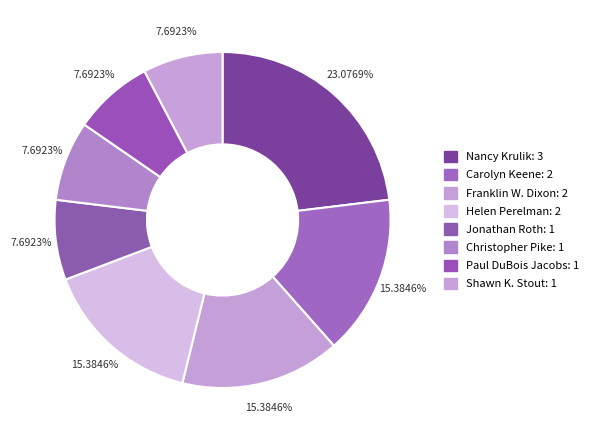

Which slice is the largest?

Nancy Krulik